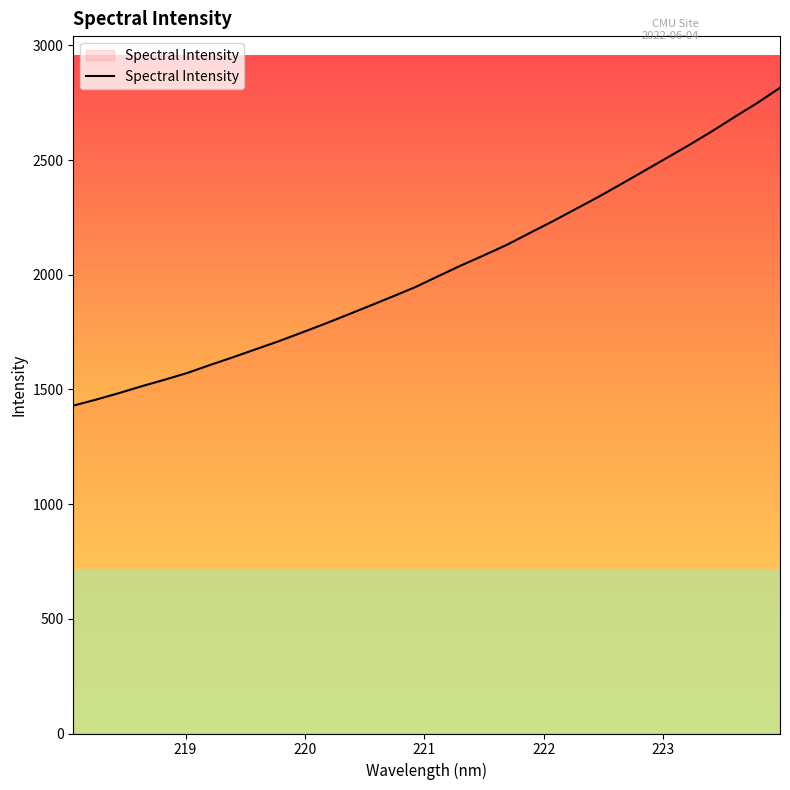

What is the greatest value displayed?

2815.4